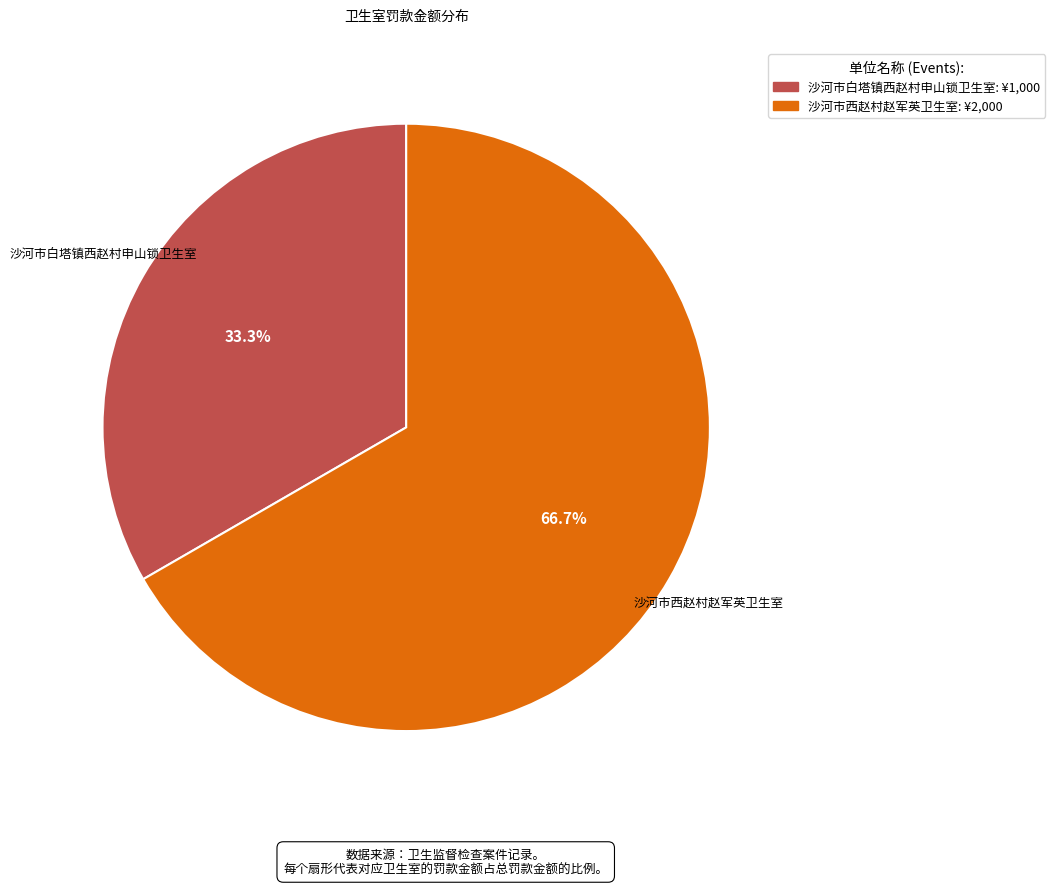

Which category has the smallest portion of the pie?

沙河市白塔镇西赵村申山锁卫生室